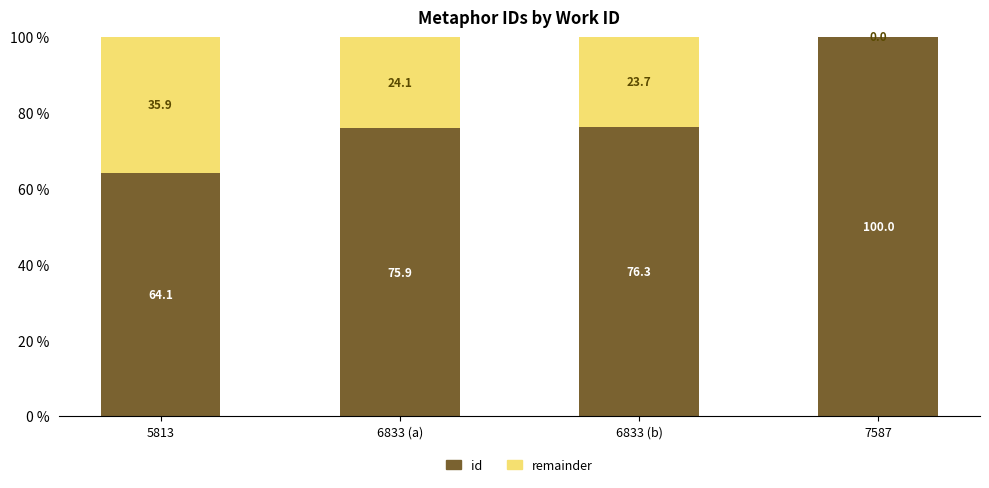

What is the sum of the id values at 5813 and 6833 (b)?

140.4